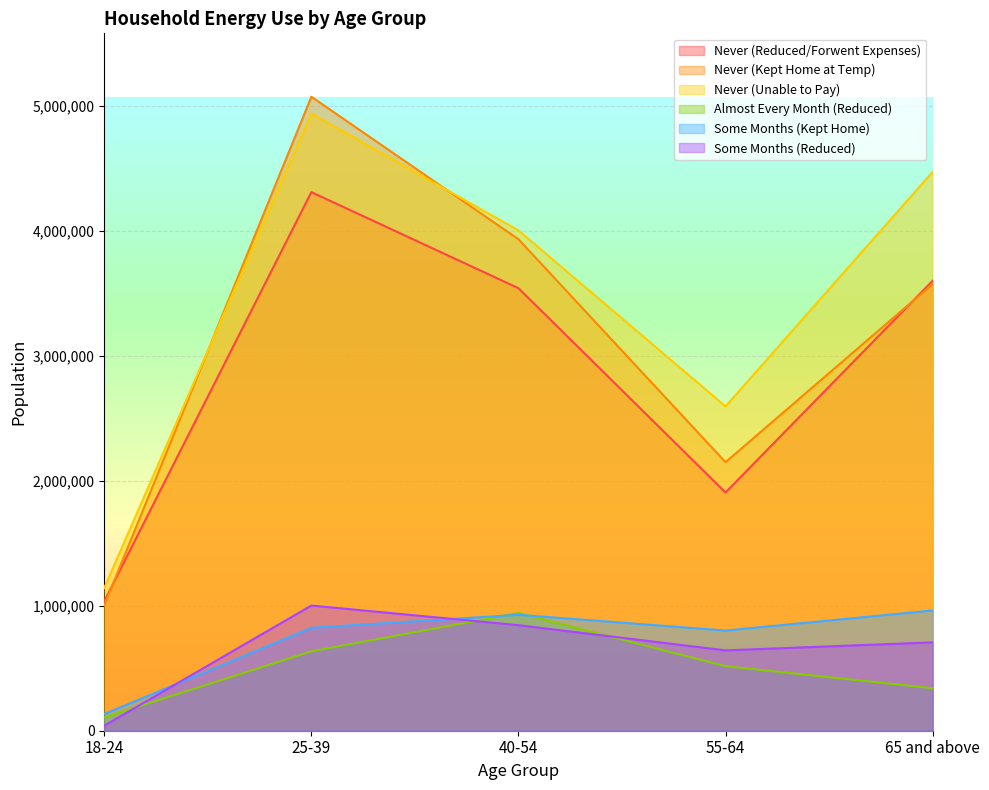

What is the sum of all Never (Reduced/Forwent Expenses) values?

14396206